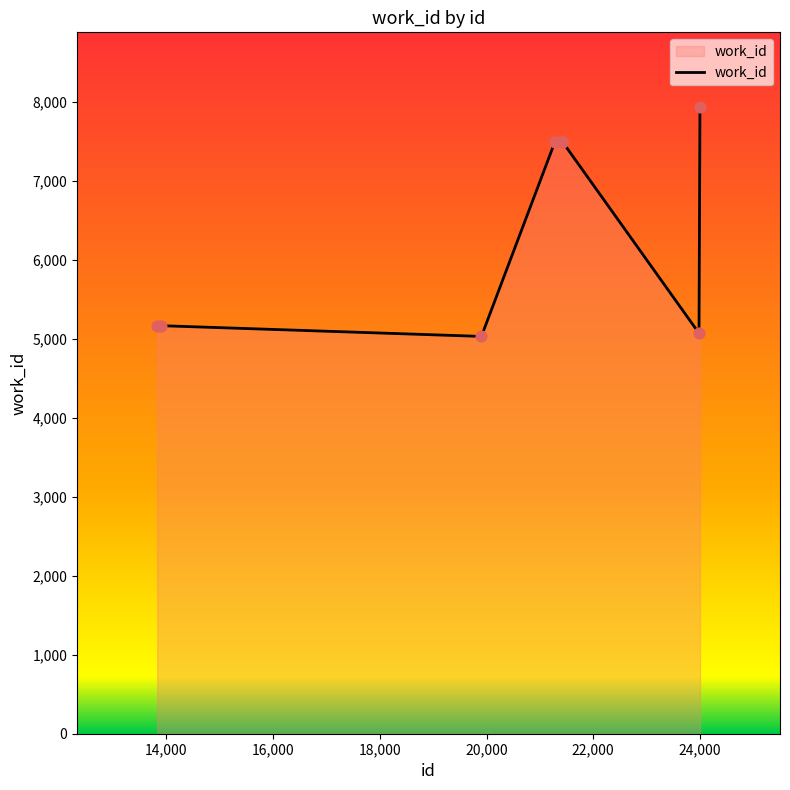

What is the smallest value displayed?

5033